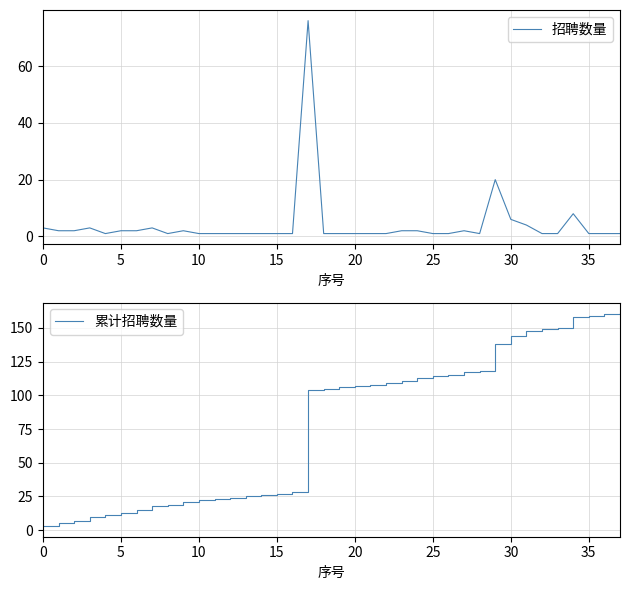

What is the minimum value for 招聘数量?

1